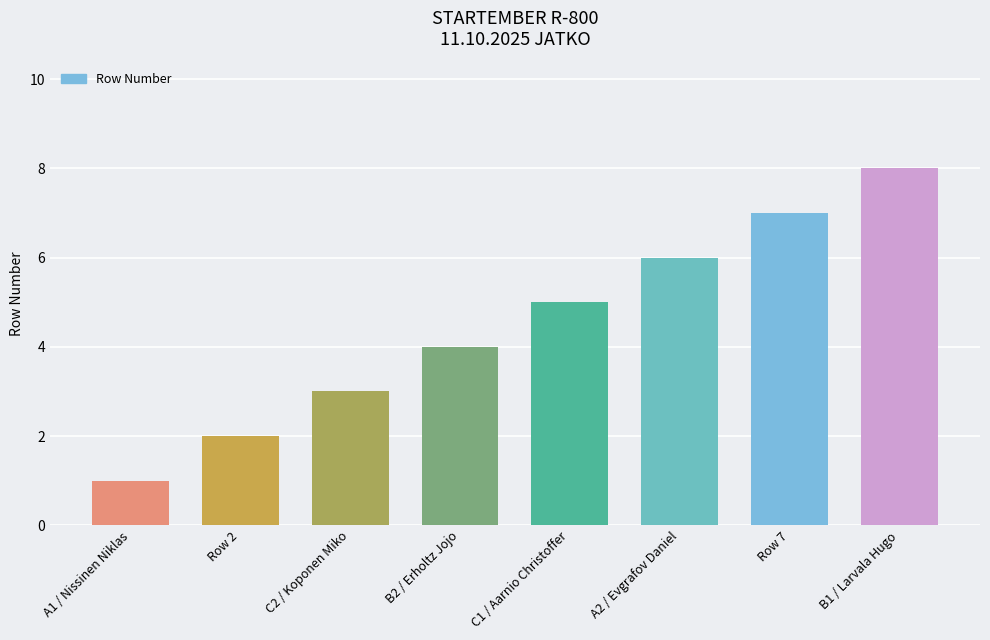

List the labels in order of value, smallest first.

A1 / Nissinen Niklas, Row 2, C2 / Koponen Miko, B2 / Erholtz Jojo, C1 / Aarnio Christoffer, A2 / Evgrafov Daniel, Row 7, B1 / Larvala Hugo